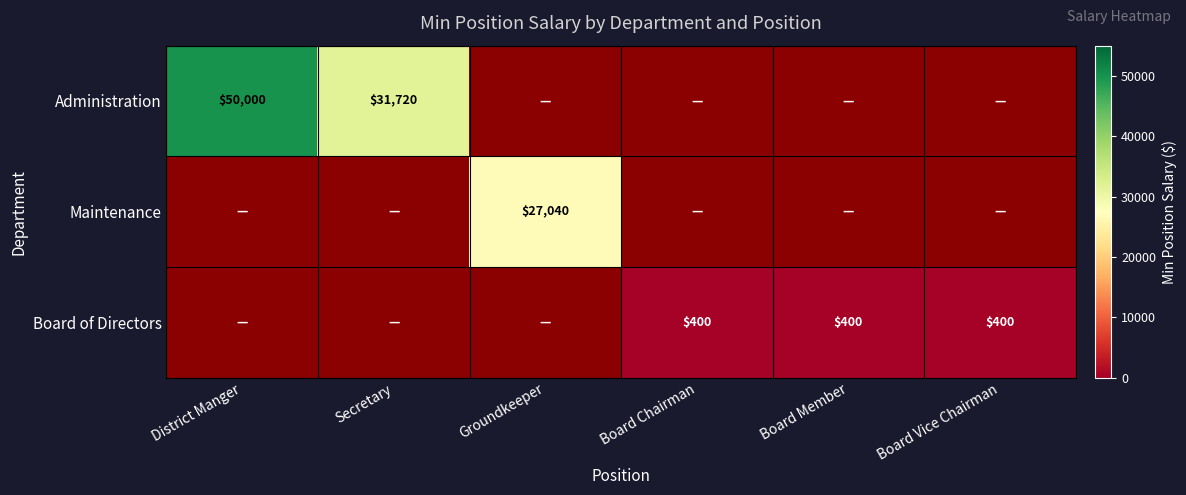

What is the greatest value displayed?

50000.0